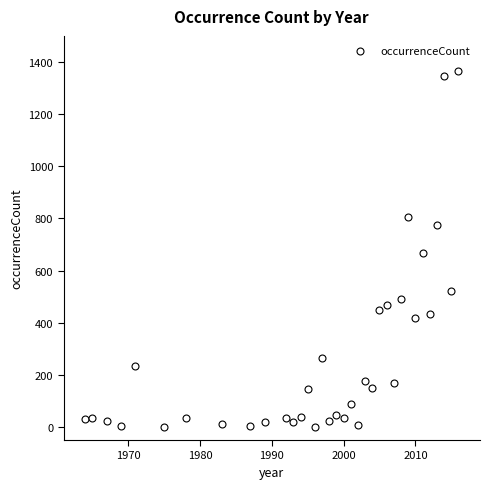

What is the range of X values (max minus min)?

52